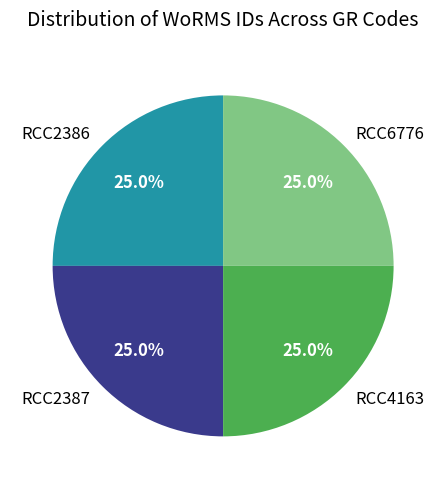

Is there a majority slice in this chart?

No